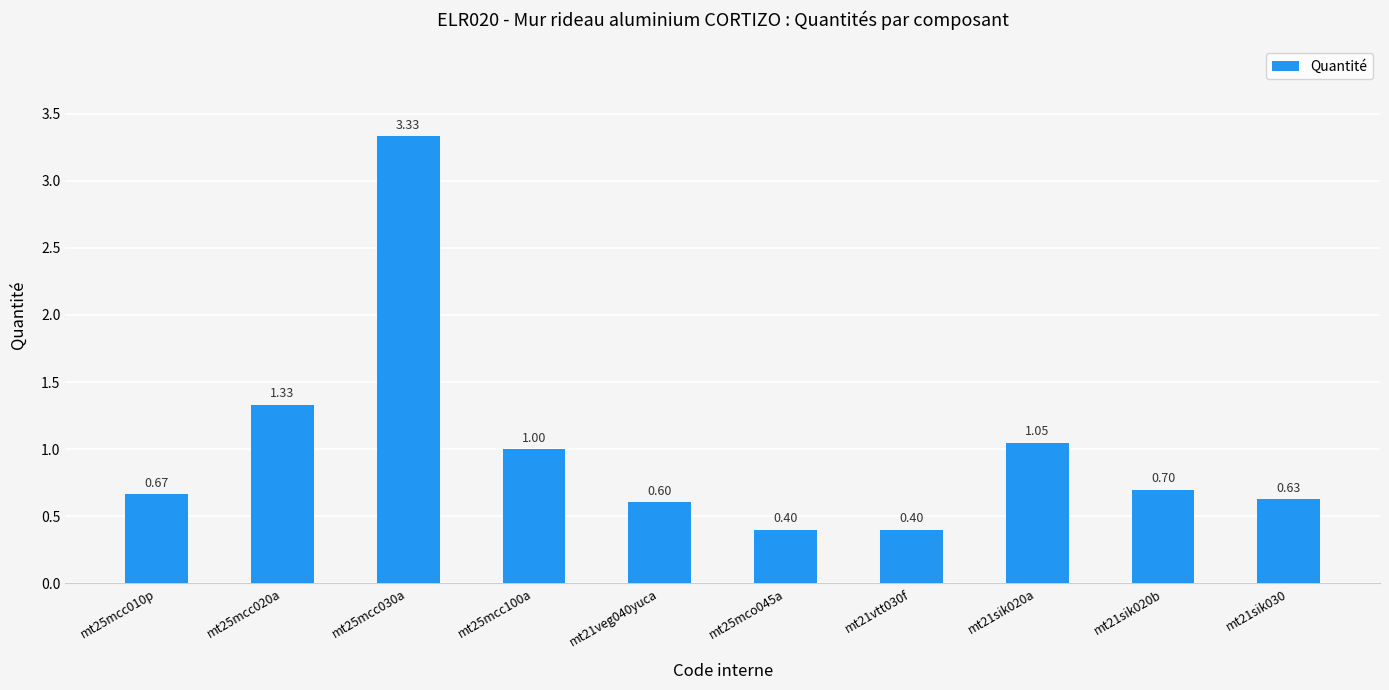

What is the sum of all values?

10.1